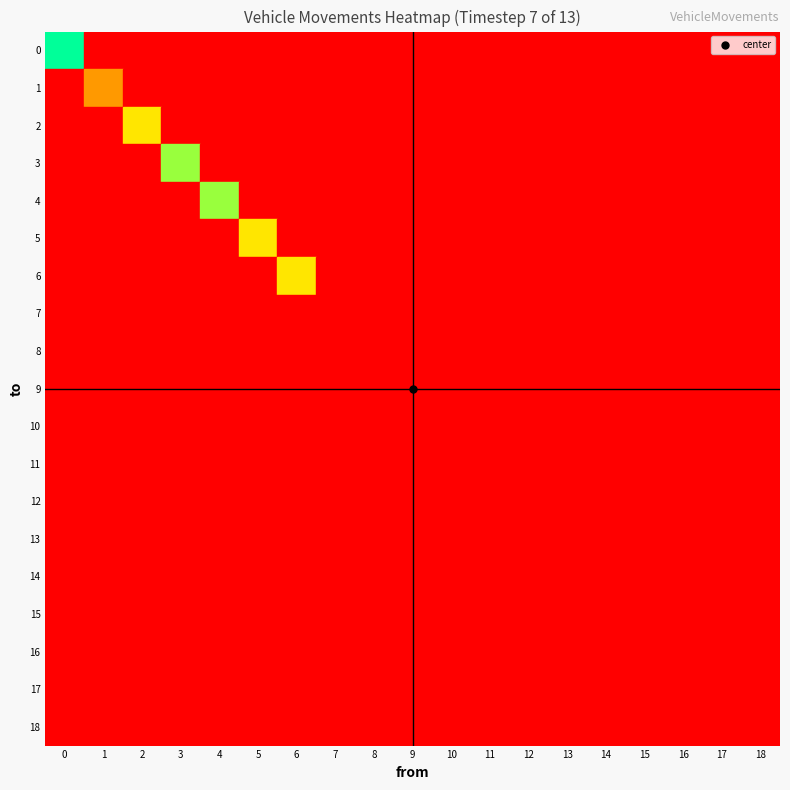

Which has a higher value, 11 or 17?

11